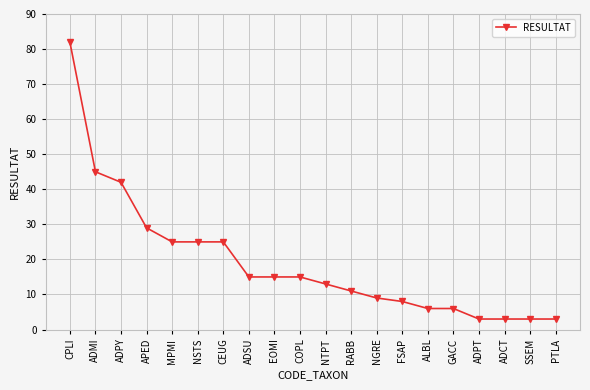

What is the label of the 5th point from the left?

MPMI